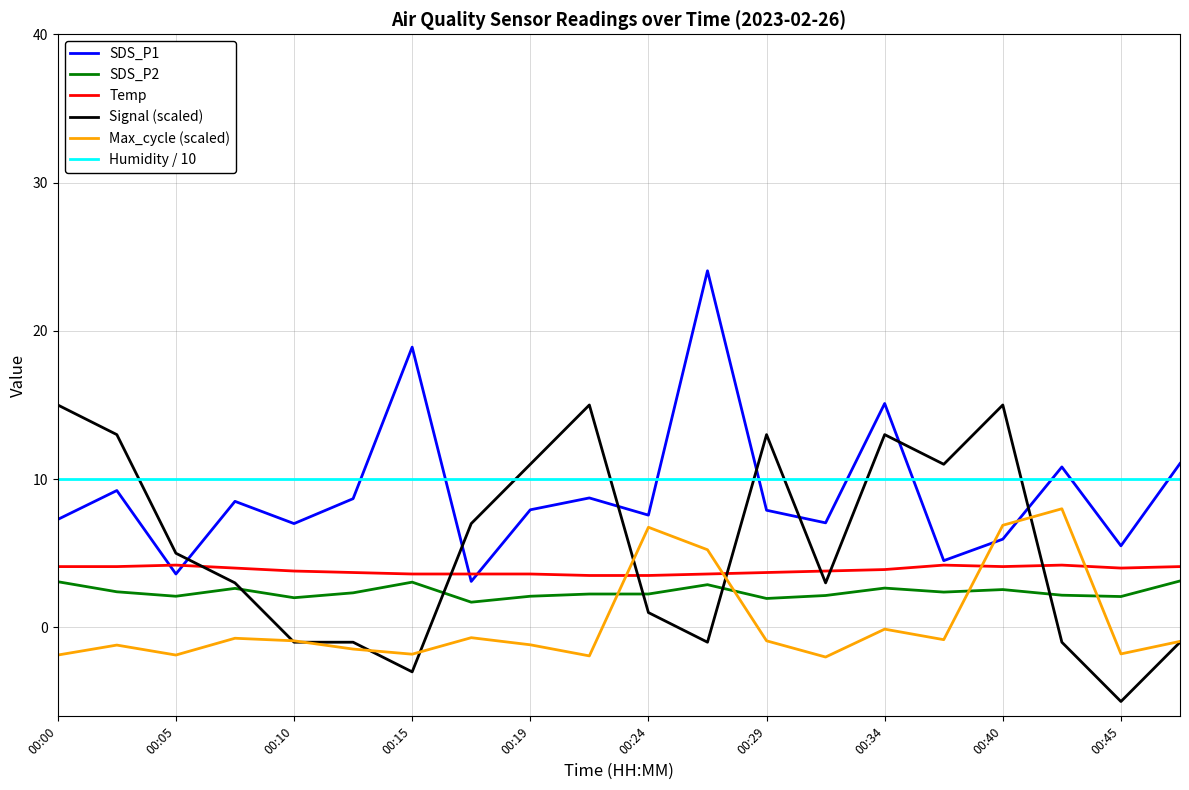

What is the minimum value shown in the chart?

-5.0